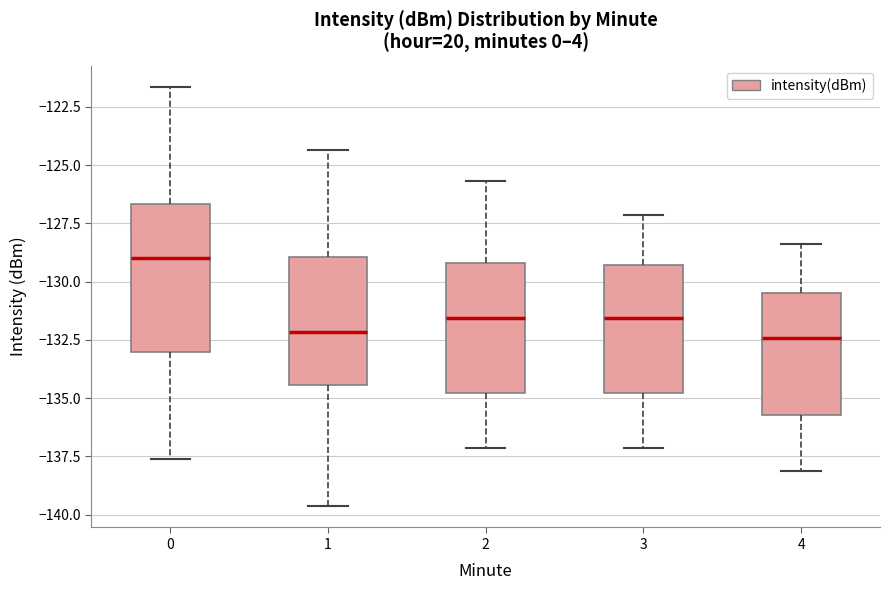

Where is the upper edge of the box at x = 4 on the y-axis? The values are not printed on the chart, so give them approximately, as read against the axis.

-130.5